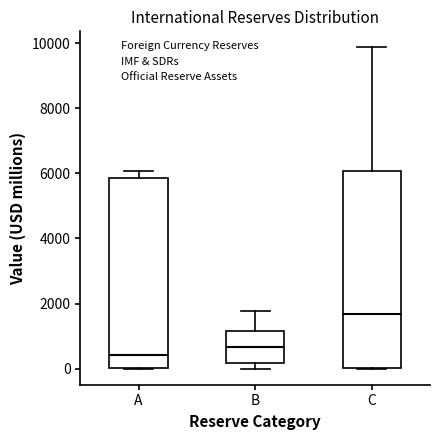

Reading left to right, transcribe this box plot: for each box, give where its median line is, the range the box spans, and where its two whiskers end, as read against the y-axis. The values are not printed on the chart, so give them approximately, as read against the axis.

A: median 400, box 0 to 5800, whiskers 0 to 6000
B: median 600, box 200 to 1200, whiskers 0 to 1800
C: median 1600, box 0 to 6000, whiskers 0 to 9800